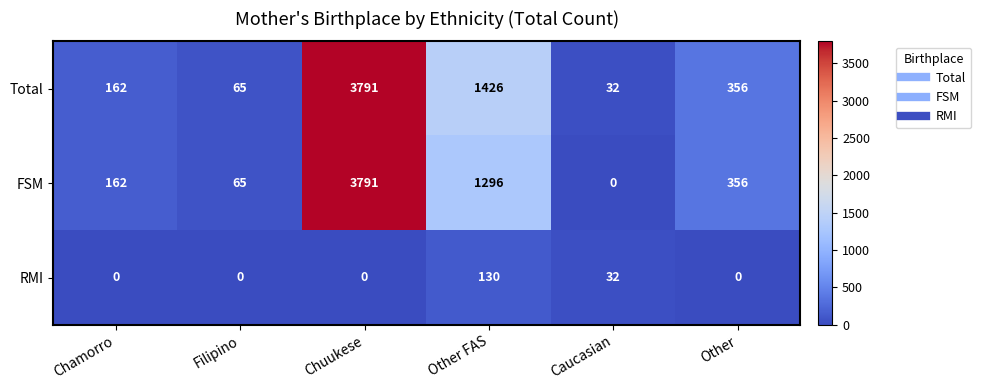

Where is FSM nearest to the value 1895?

Other FAS